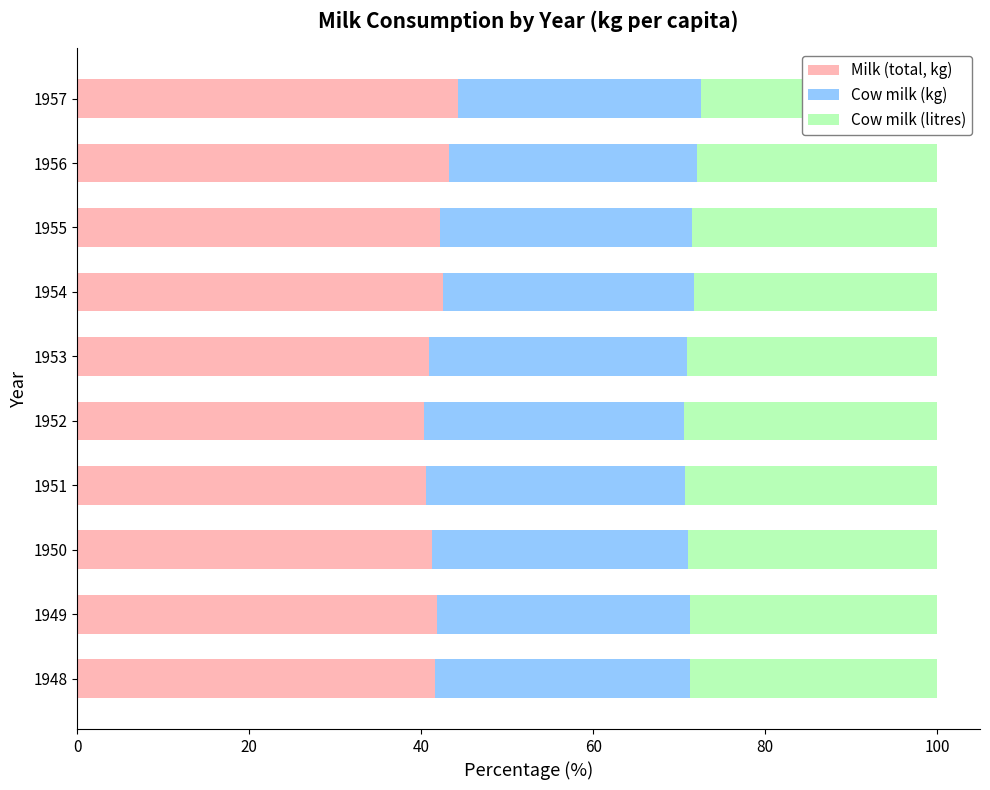

What are all the series names shown in the legend?

Milk (total, kg), Cow milk (kg), Cow milk (litres)